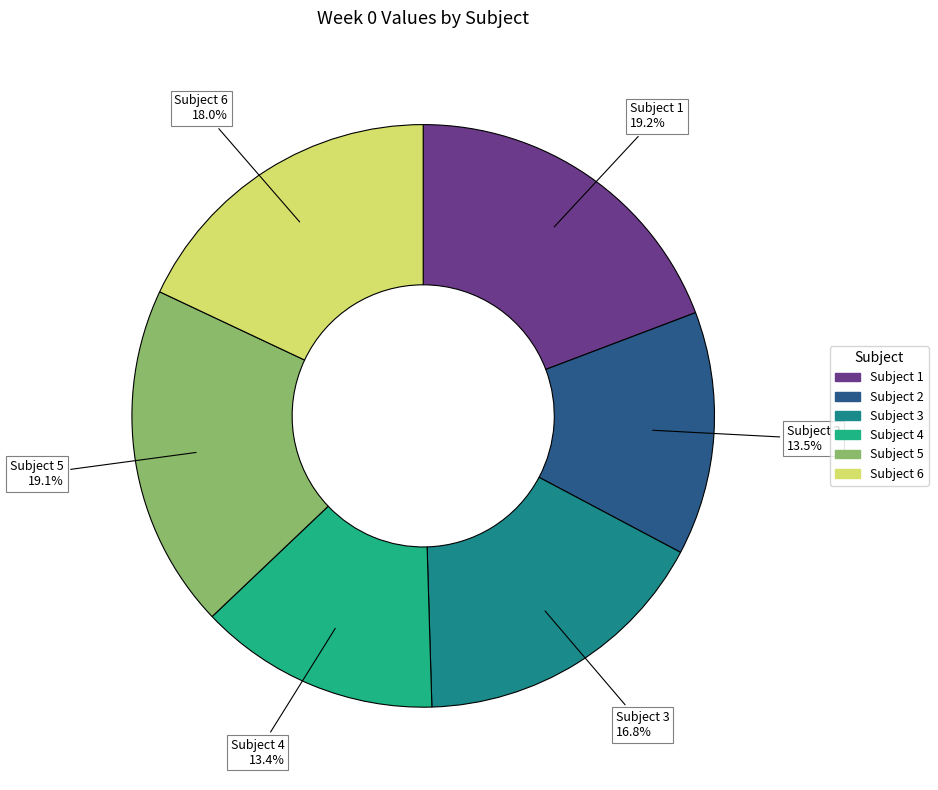

Which has a higher value, Subject 3 or Subject 1?

Subject 1